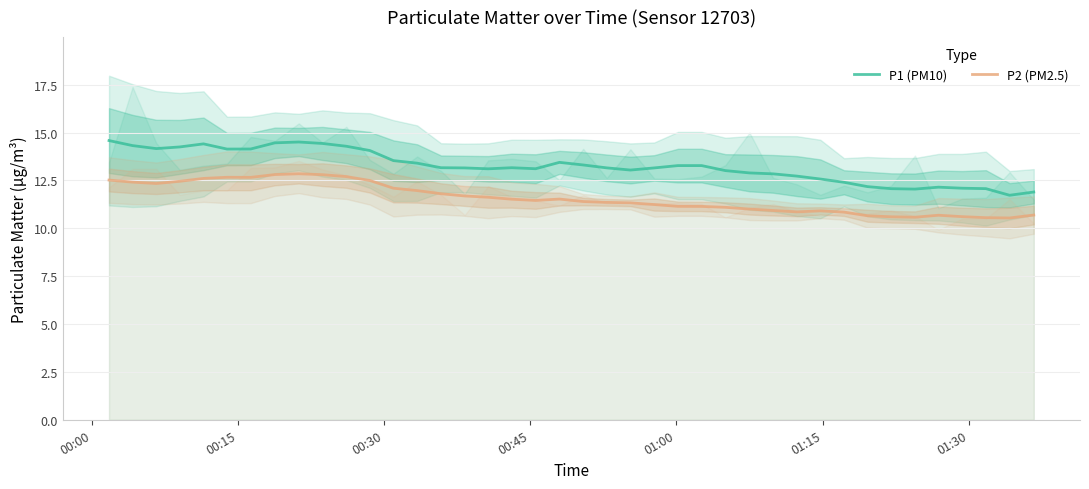

What is the highest value of the P1 (PM10) series?

14.6